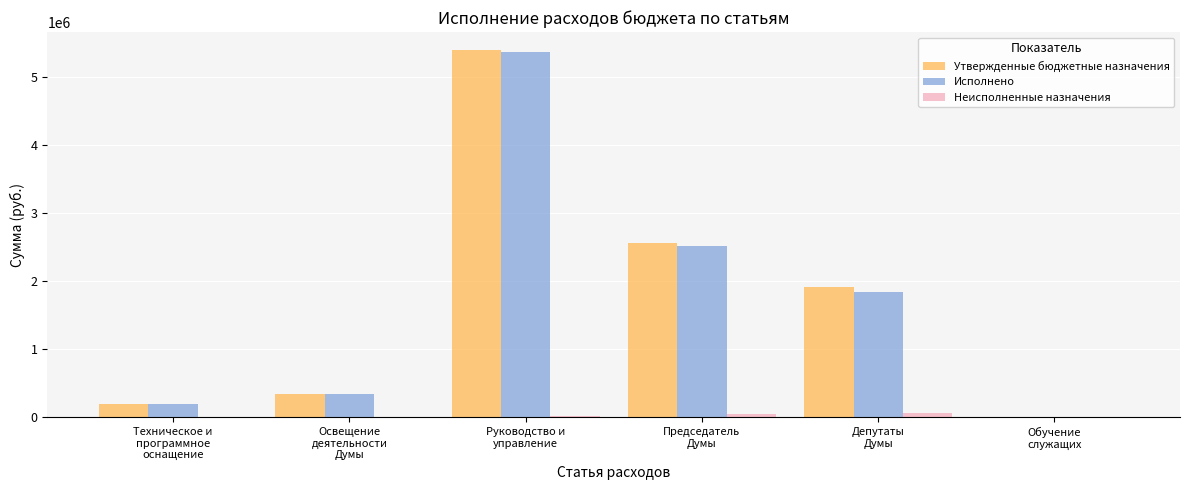

What is the maximum value shown in the chart?

5397417.7